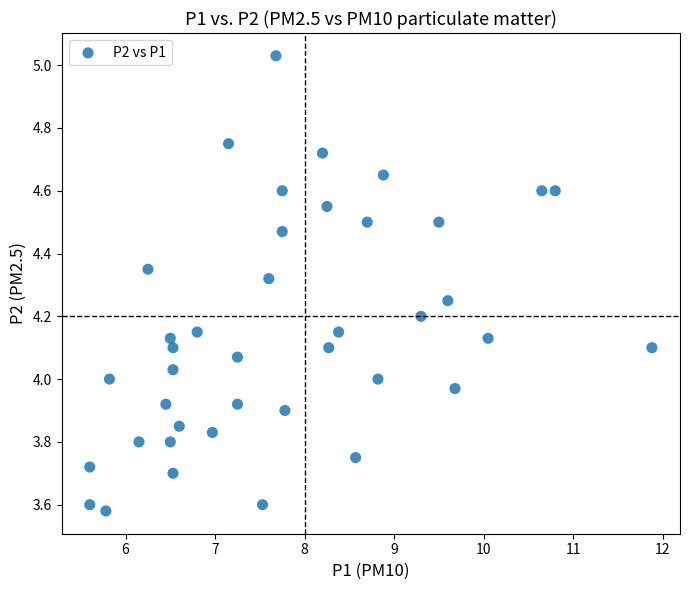

What is the range of X values (max minus min)?

6.3